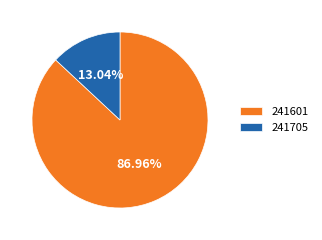

Is there a majority slice in this chart?

Yes